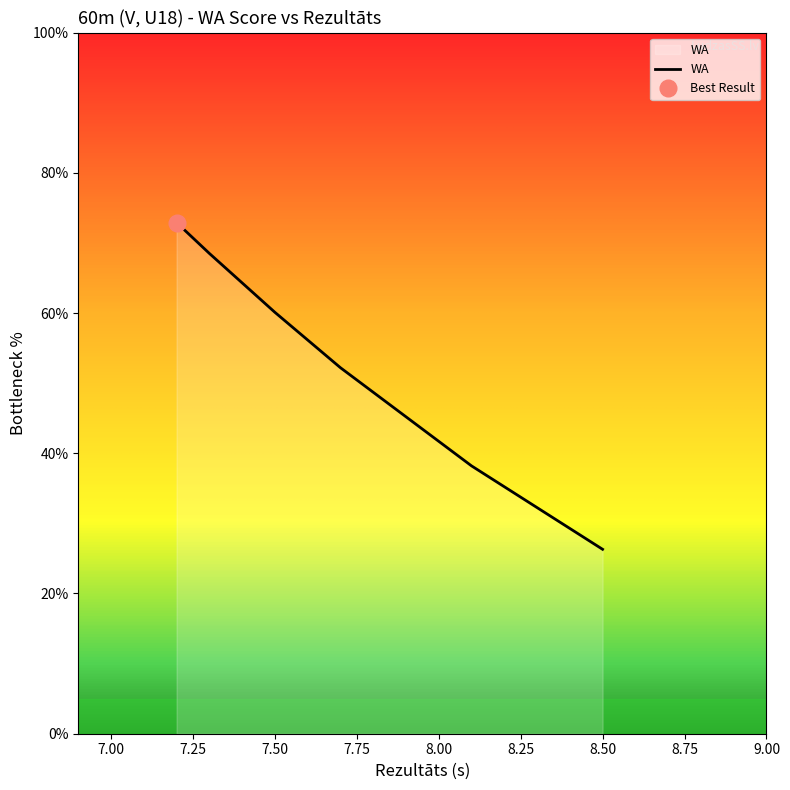

Count the number of data series in this chart.

1